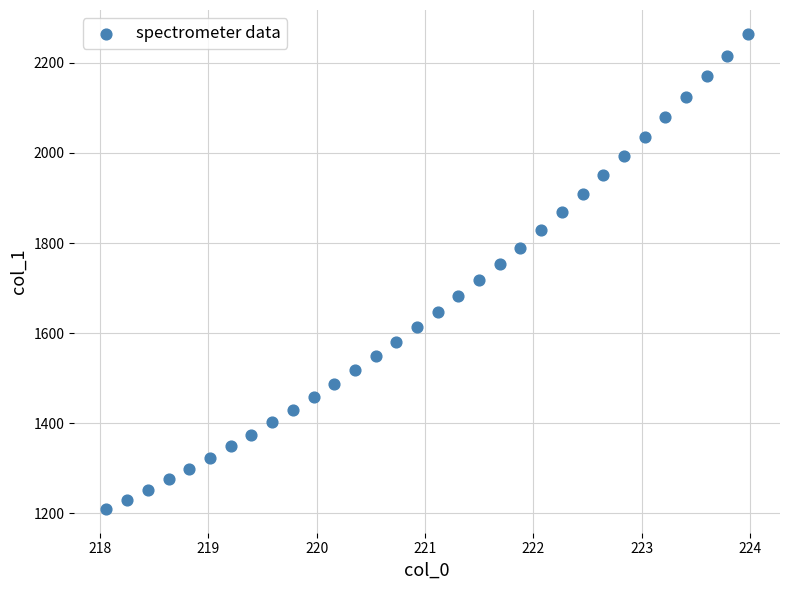

What is the range of Y values (max minus min)?

1054.8